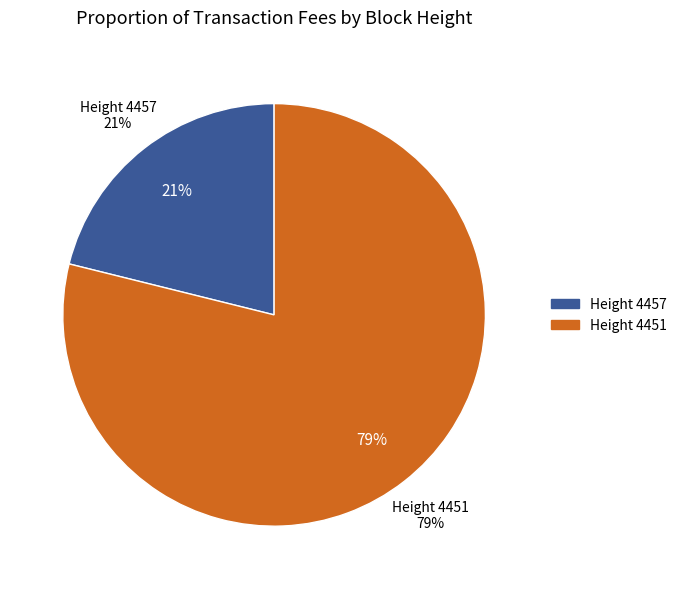

Rank the categories by value from highest to lowest.

4451, 4457